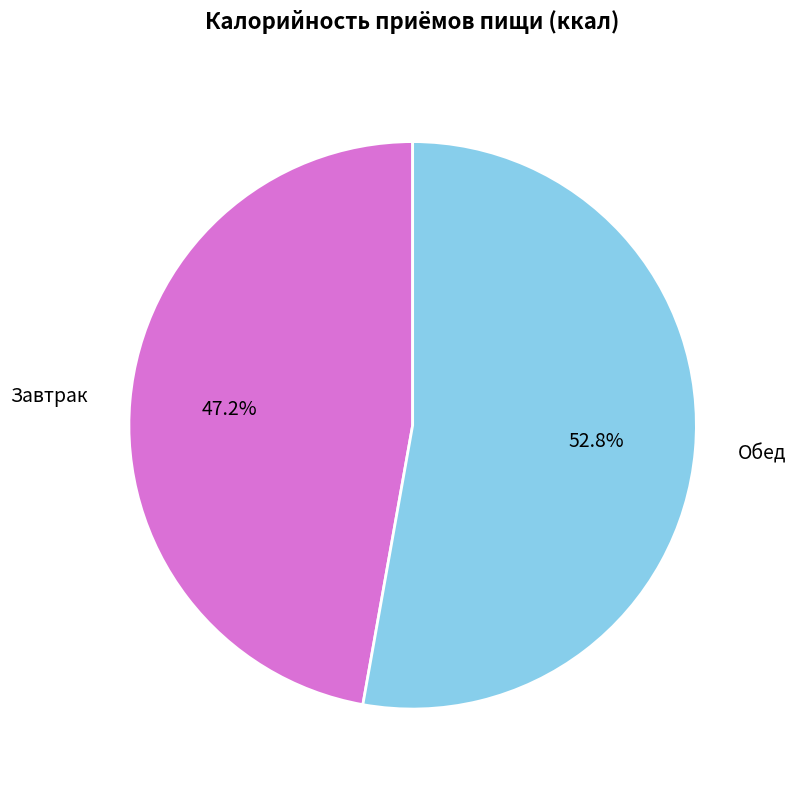

Is it true that Обед is 53% of the pie?

True